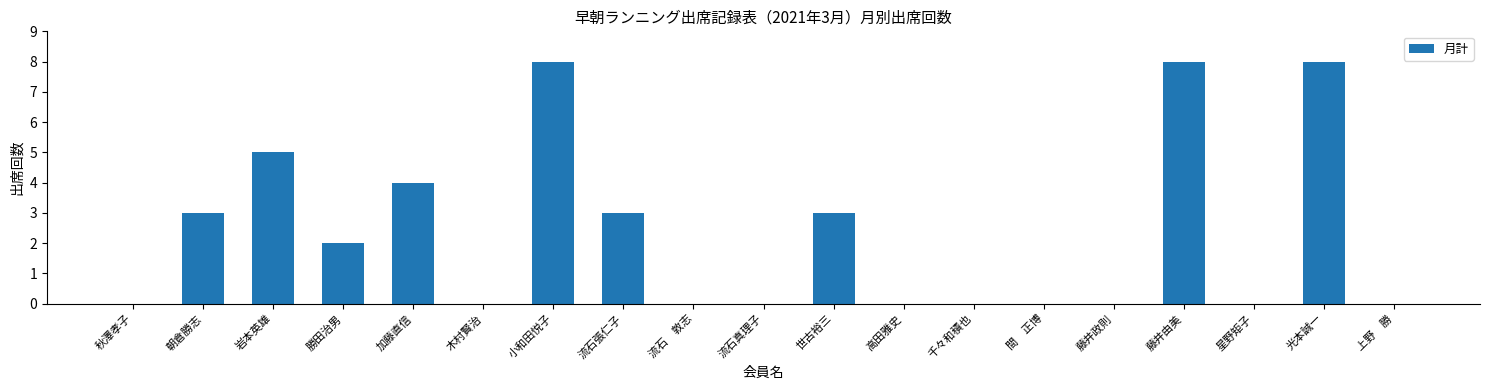

Reading left to right, what are all the values shown in this chart?

秋澤孝子=0	朝倉勝志=3	岩本英雄=5	勝田治男=2	加藤直信=4	木村賢治=0	小和田悦子=8	流石張仁子=3	流石　敦志=0	流石真理子=0	世古裕三=3	高田雅史=0	千々和積也=0	間　正博=0	藤井政則=0	藤井由美=8	星野矩子=0	光本誠一=8	上野　勝=0